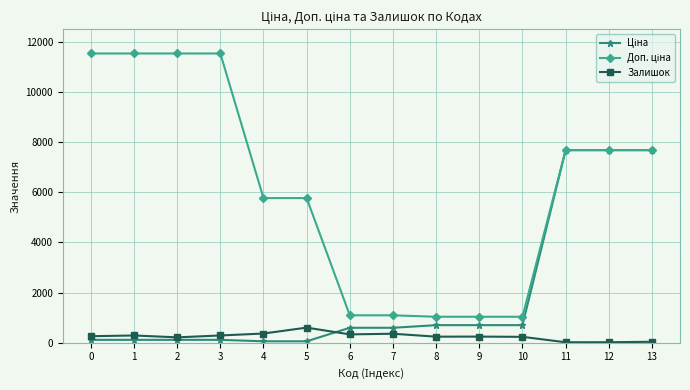

Count the number of data series in this chart.

3